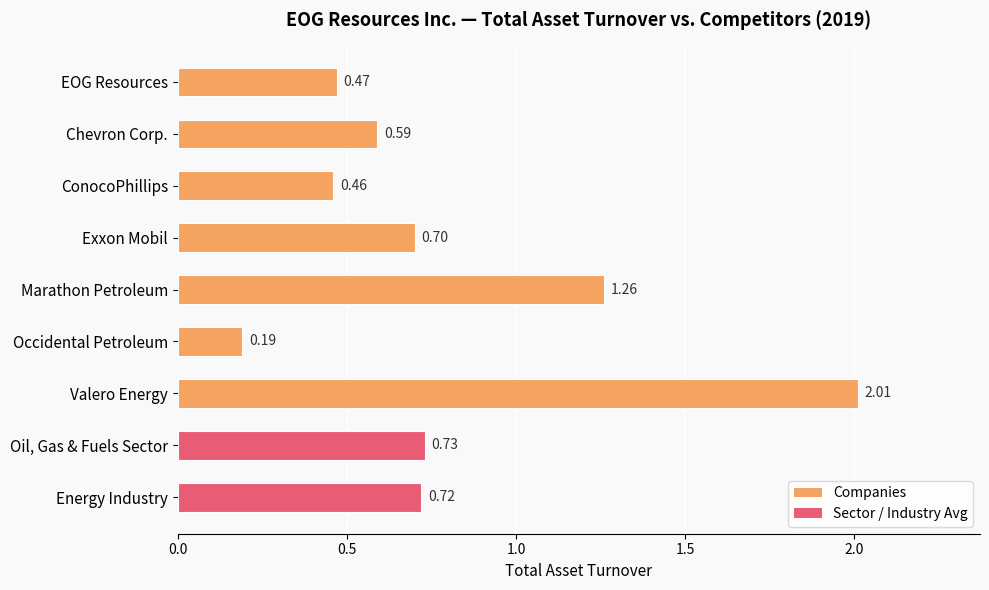

How many bars are there in total?

9